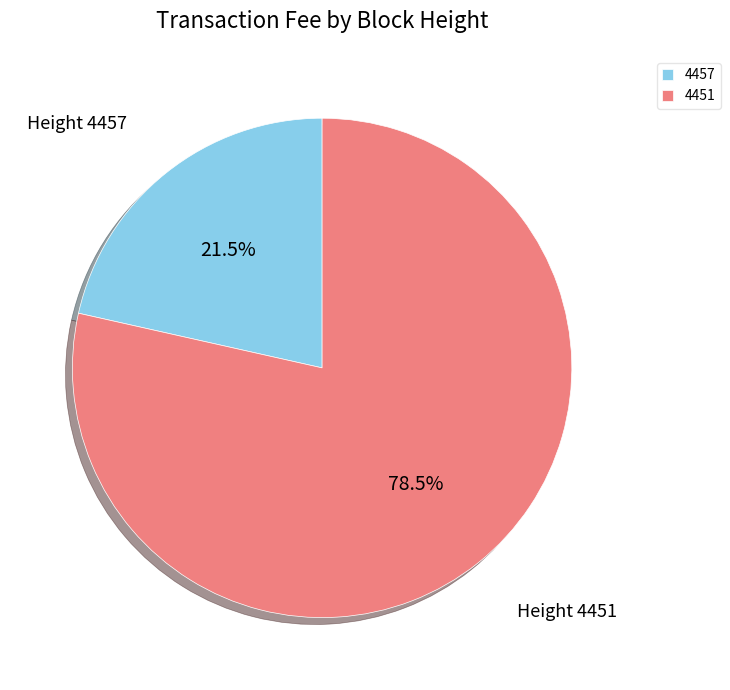

Rank the categories by value from highest to lowest.

4451, 4457